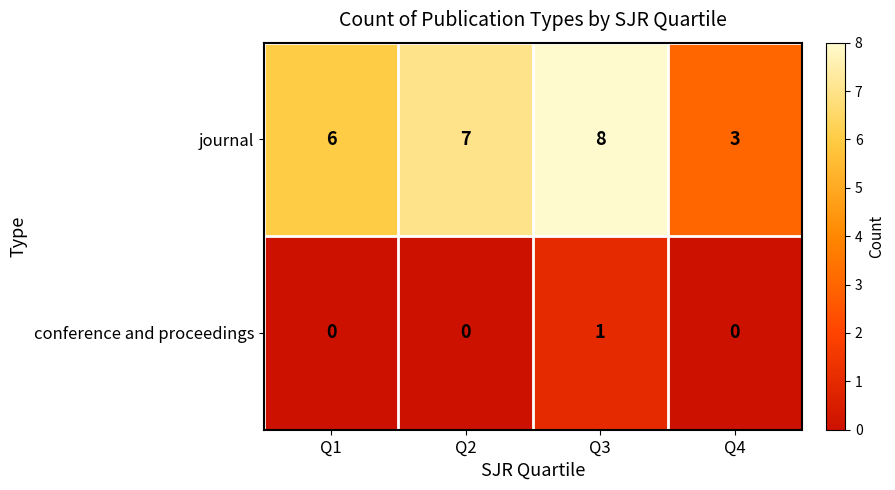

Reading left to right, list all the values displayed in this chart.

journal: 6	7	8	3
conference and proceedings: 0	0	1	0